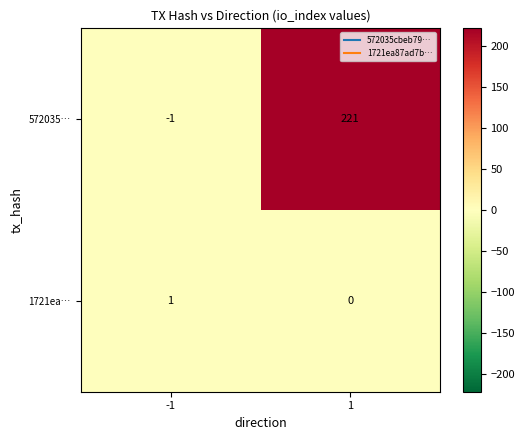

Rank the categories by 572035… value from highest to lowest.

1, -1